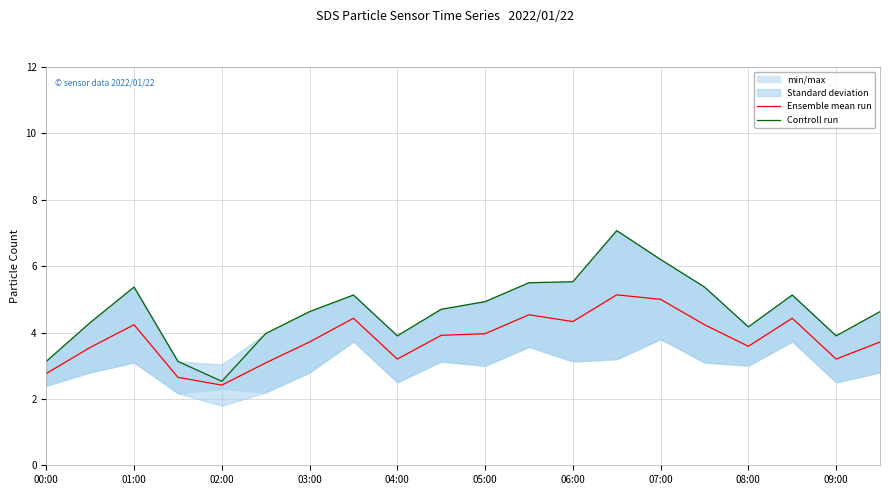

List the series in order of their peak value, lowest first.

Ensemble mean run, Controll run